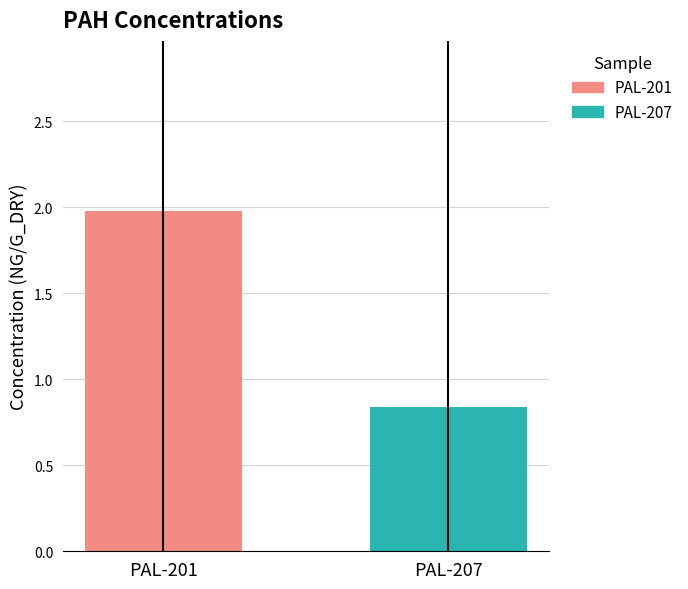

What is the greatest value displayed?

2.0